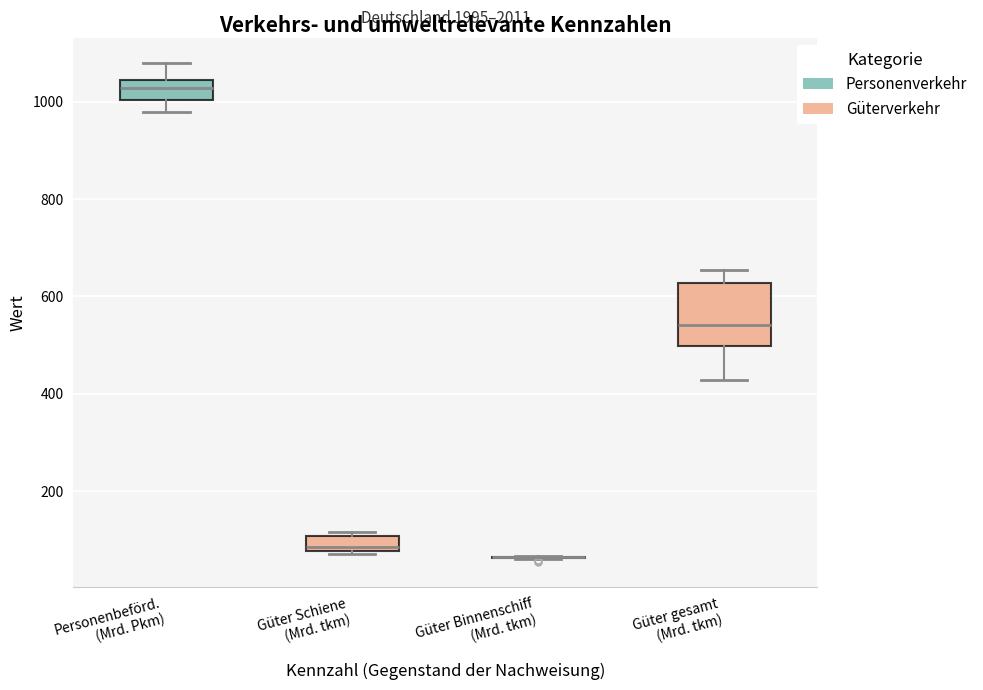

Which box is the tallest, from its lower edge to its upper edge?

Güter gesamt (Mrd. tkm)